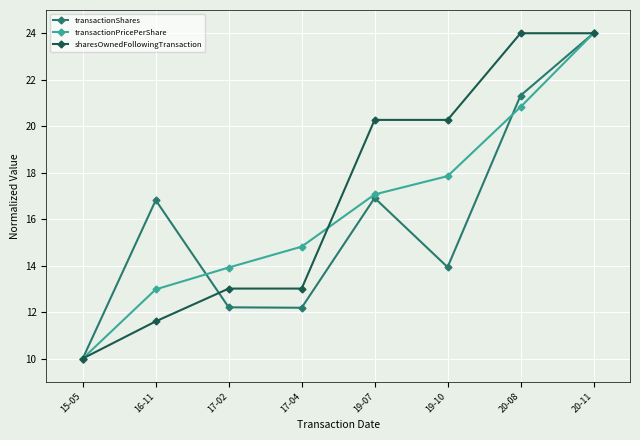

Which label corresponds to the smallest value in the chart?

15-05